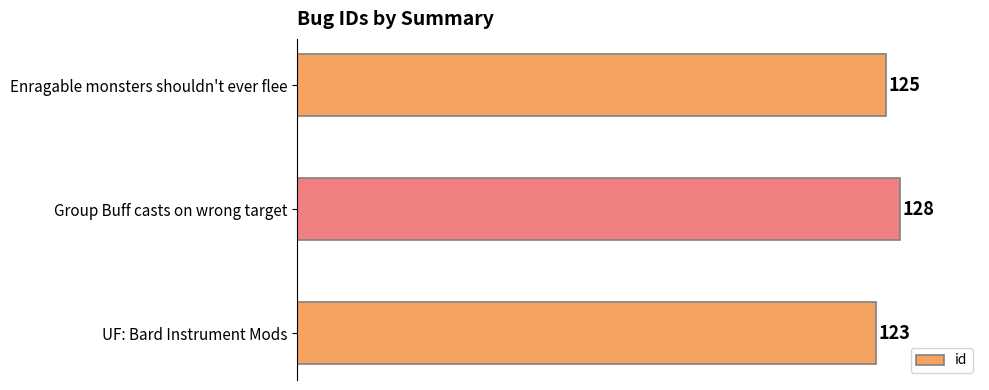

How many series are shown in this chart?

1